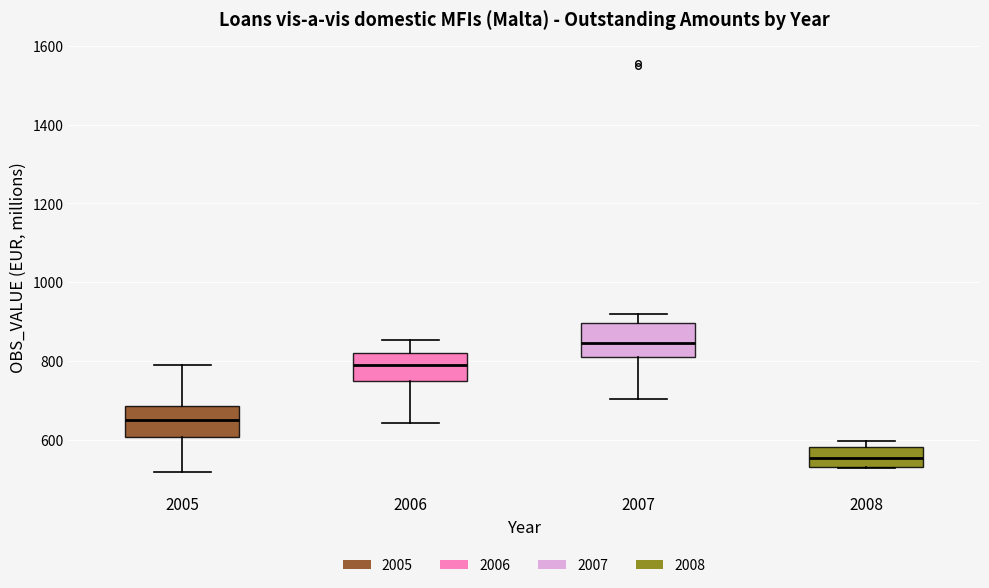

Reading left to right, read every box against the y-axis: the position of its median line, the range the box covers, and the ends of its whiskers. The values are not printed on the chart, so give them approximately, as read against the axis.

2005: median 660, box 600 to 680, whiskers 520 to 800
2006: median 780, box 740 to 820, whiskers 640 to 860
2007: median 840, box 820 to 900, whiskers 700 to 920
2008: median 560, box 540 to 580, whiskers 520 to 600